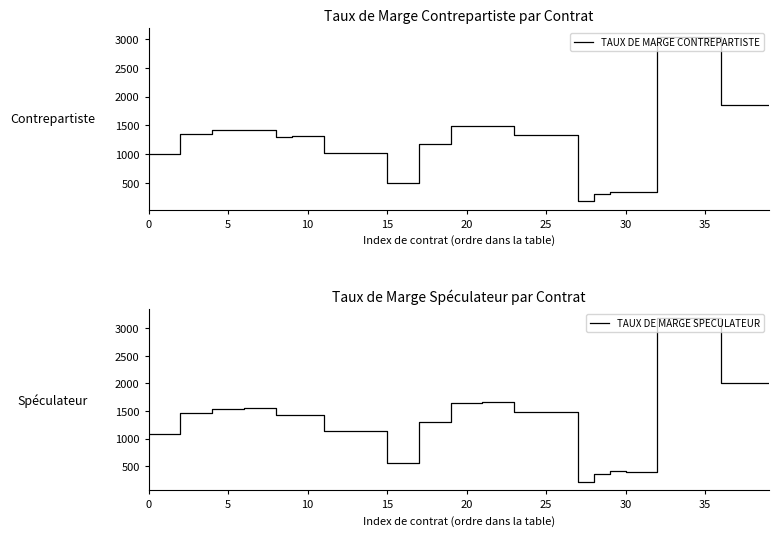

True or false: TAUX DE MARGE CONTREPARTISTE and TAUX DE MARGE SPECULATEUR cross at least once.

False